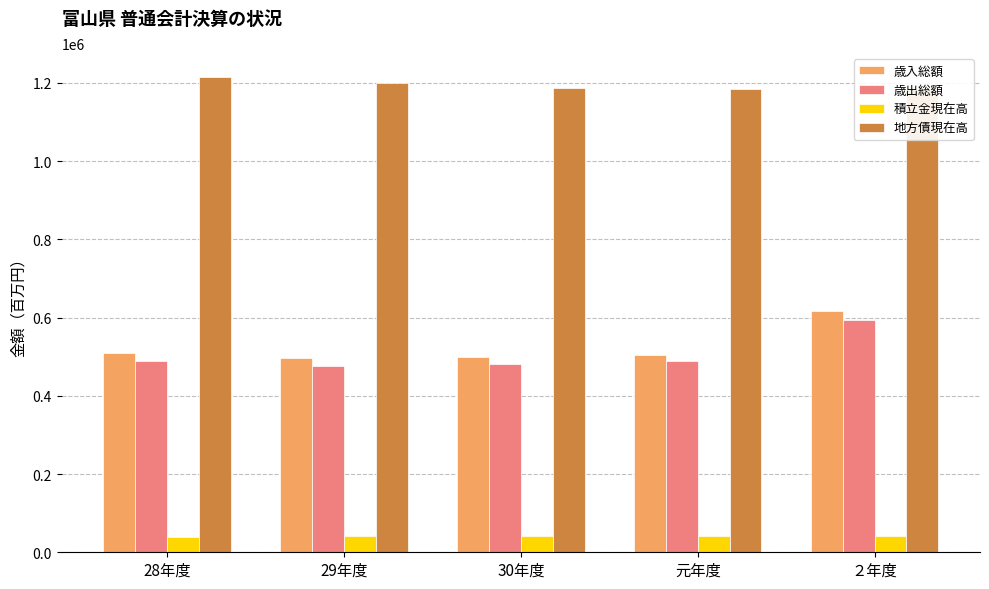

At how many categories does at least one series exceed 664843?

5